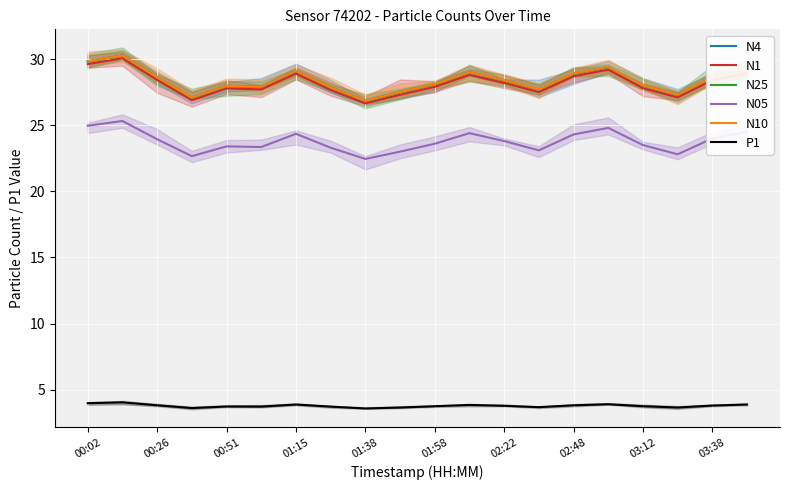

What value does the N1 series have at 02:48?

28.7